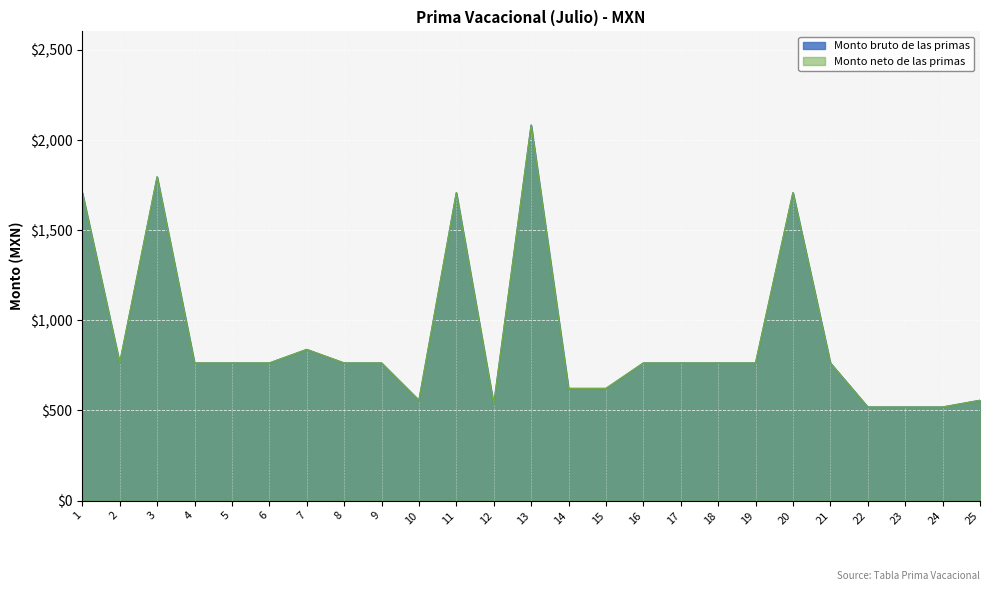

How many values in the Monto neto de las primas series are below 762?

8